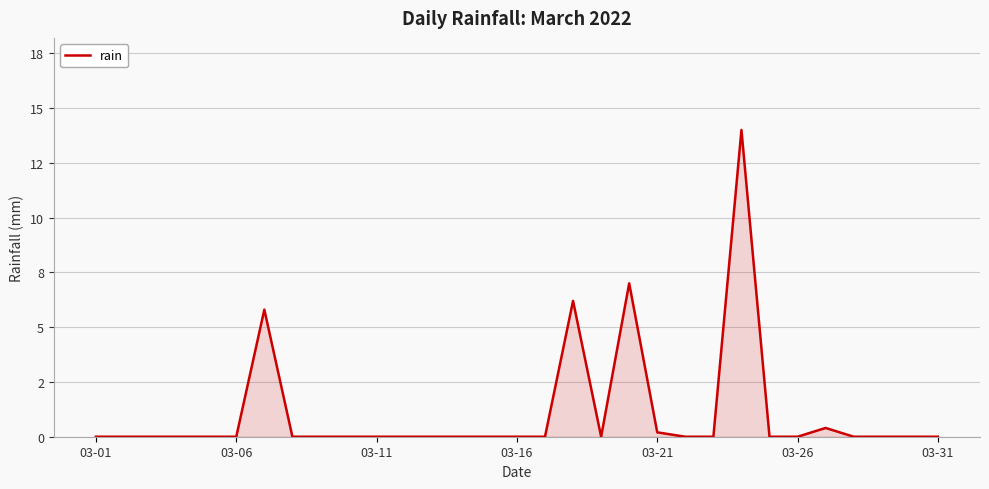

Is this an area chart (filled region under the line)?

Yes